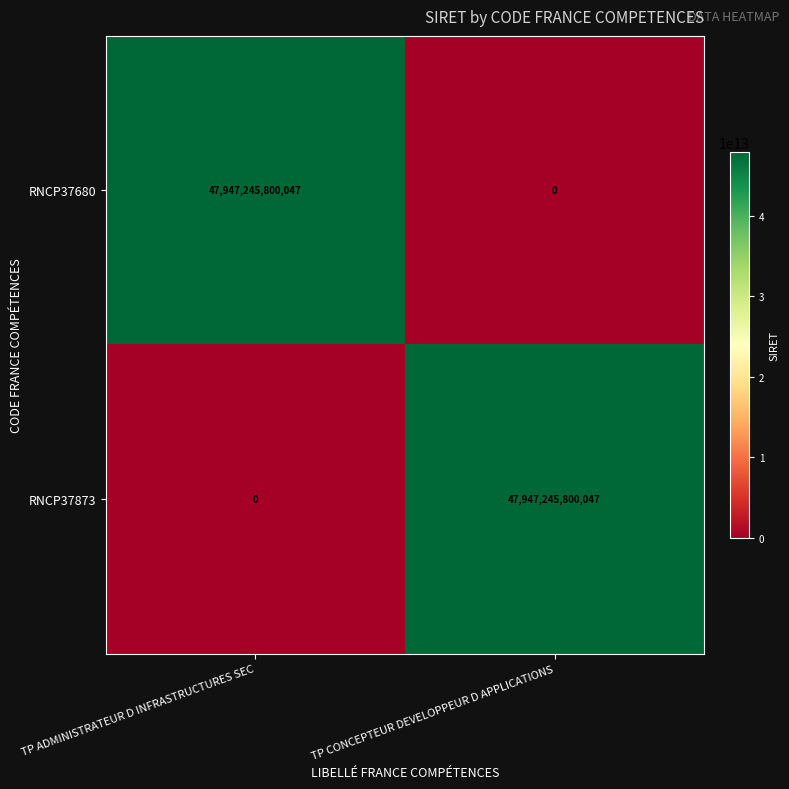

What is the average value of the RNCP37680 series?

23973622900024